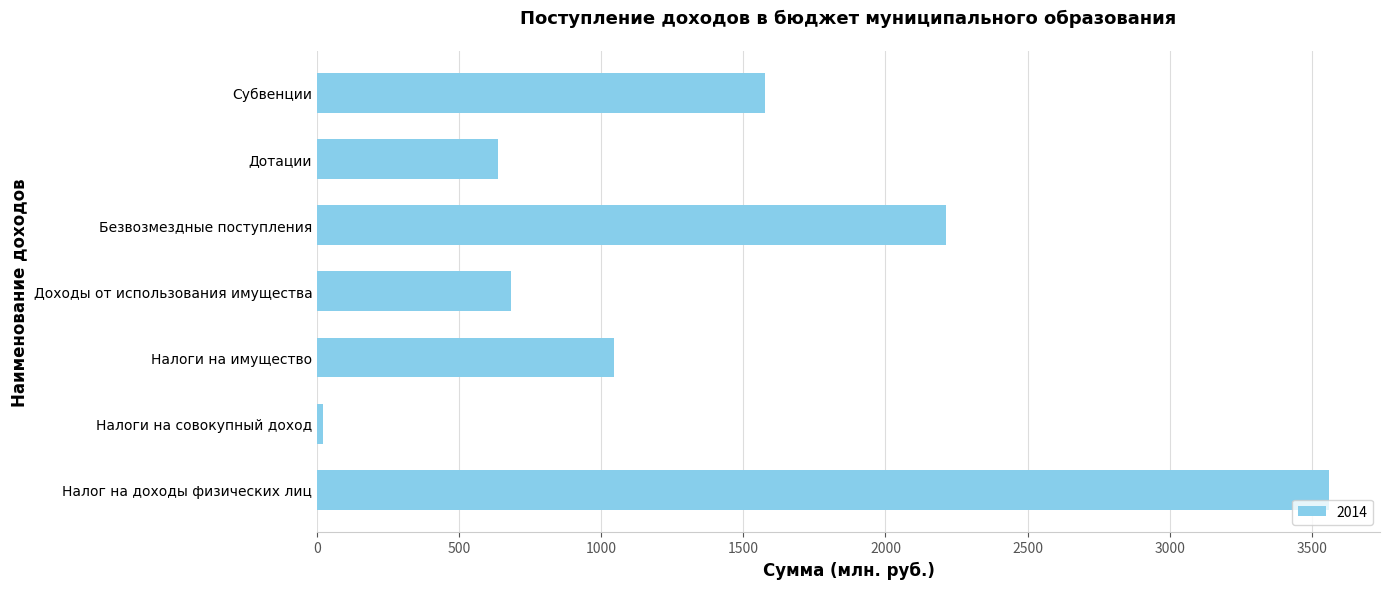

What is the greatest value displayed?

3562.4